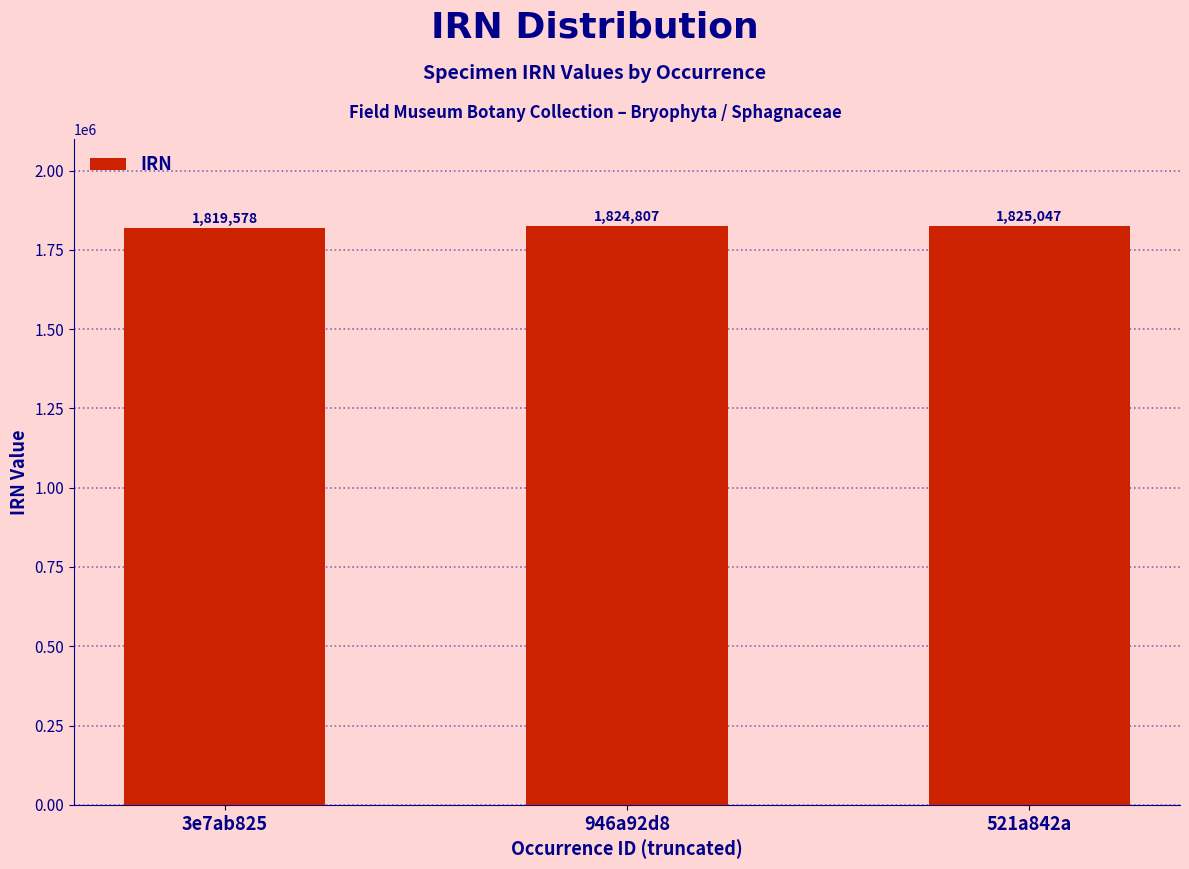

Are the bars grouped side by side (vs. stacked)?

No